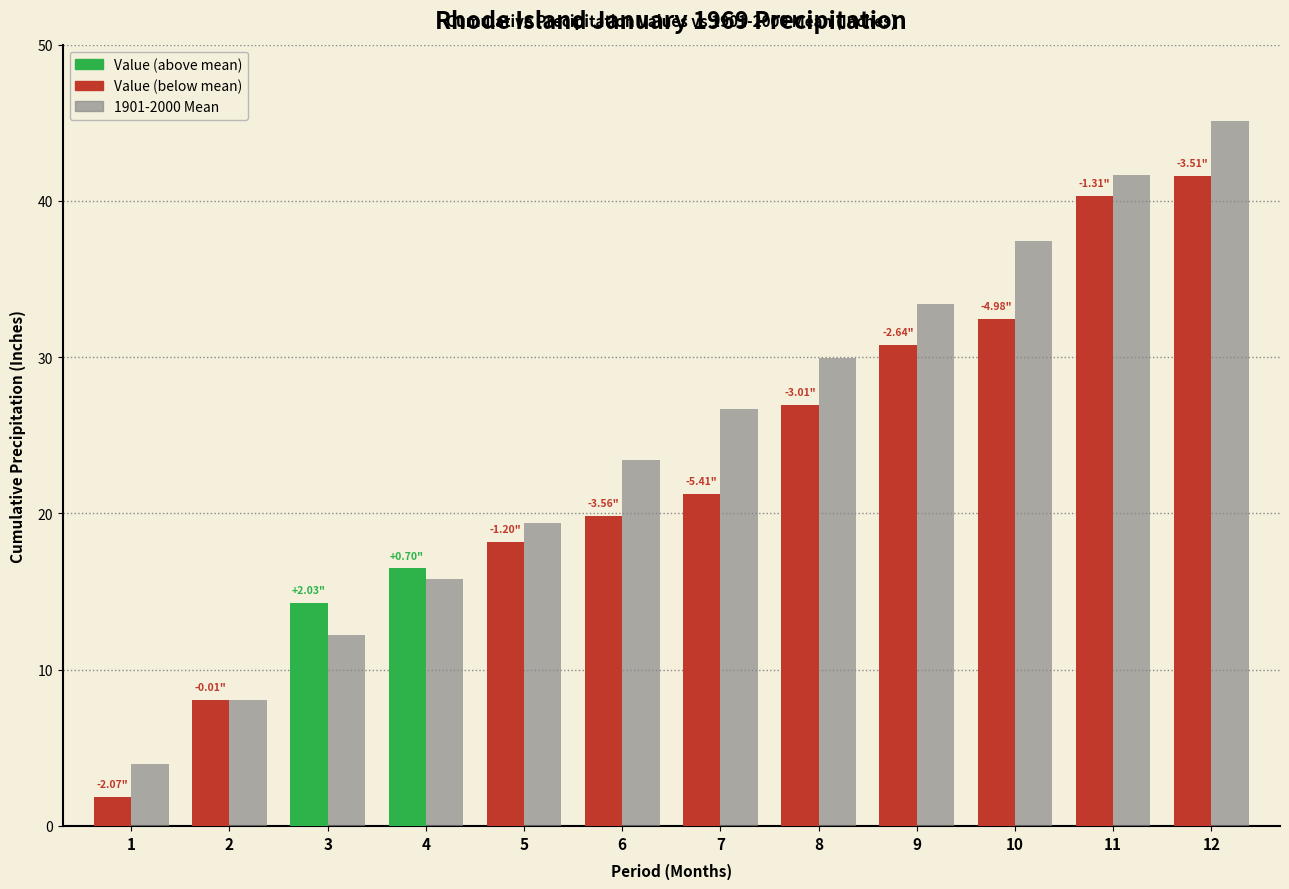

What is the difference between the maximum and minimum values?

41.2